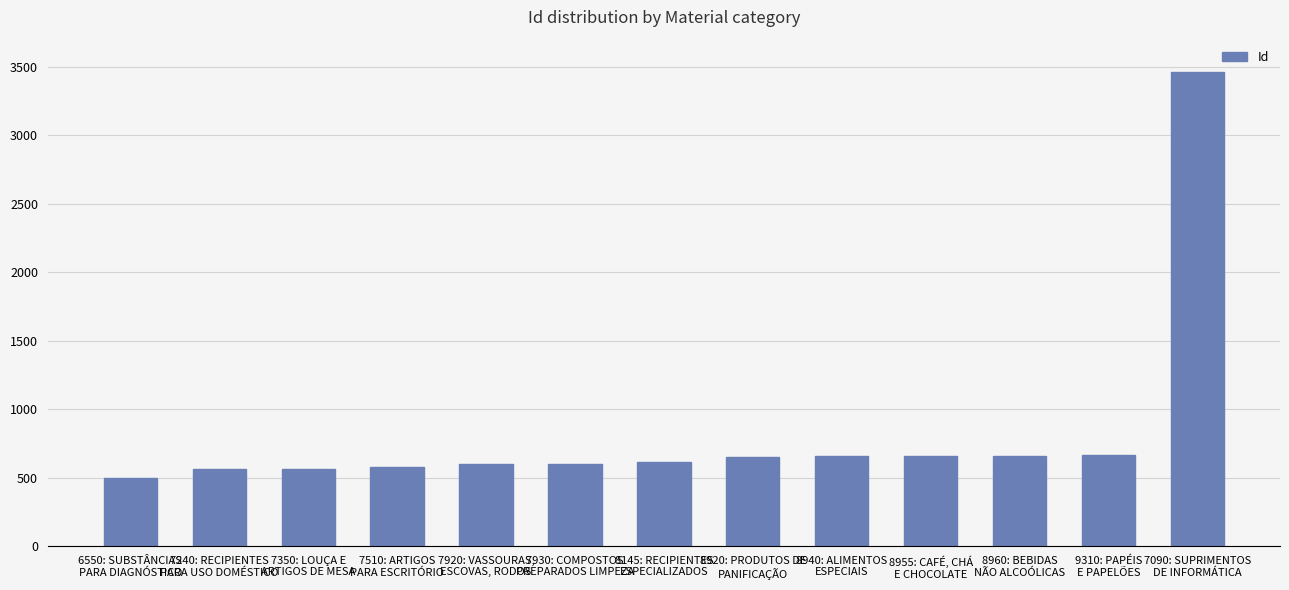

Does the chart contain stacked bars?

No